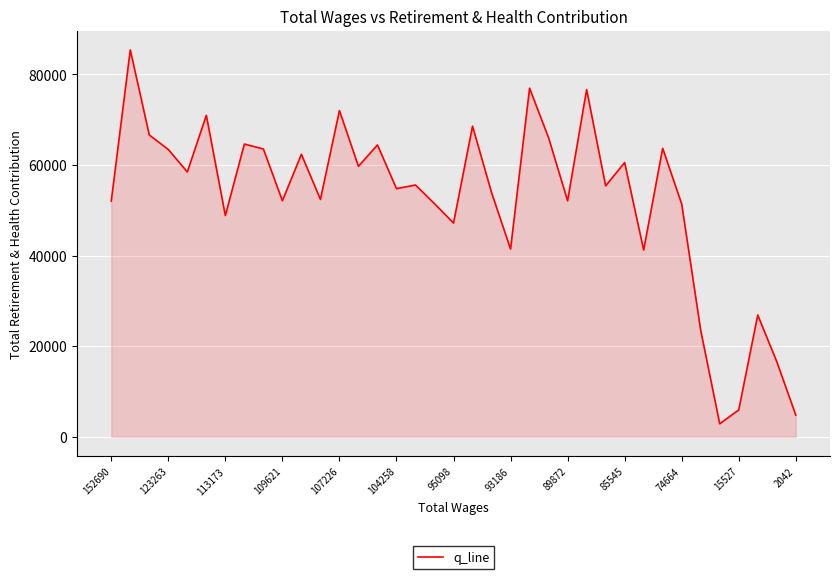

What is the maximum value shown in the chart?

85432